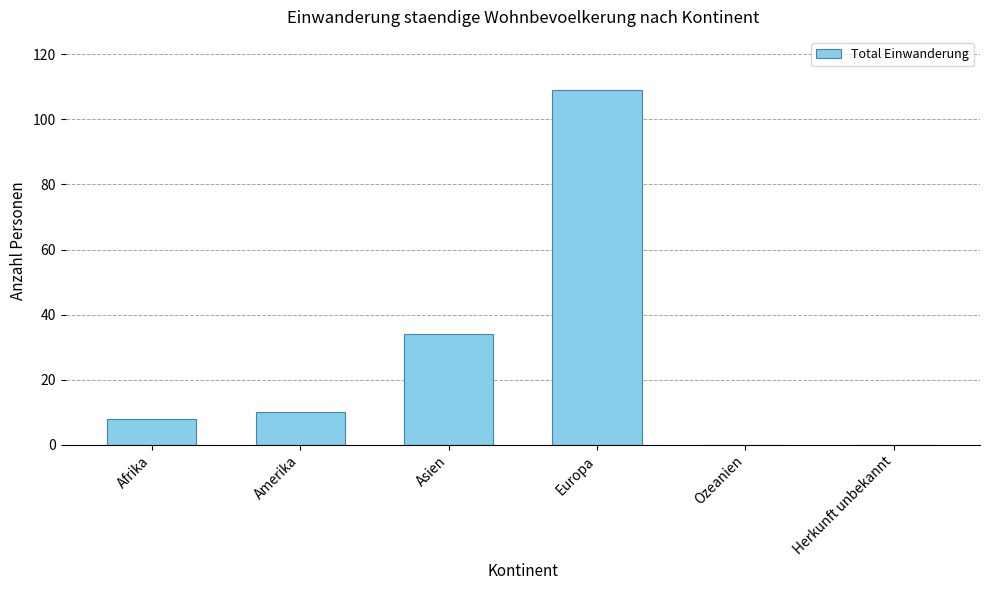

What is the sum of all values?

161